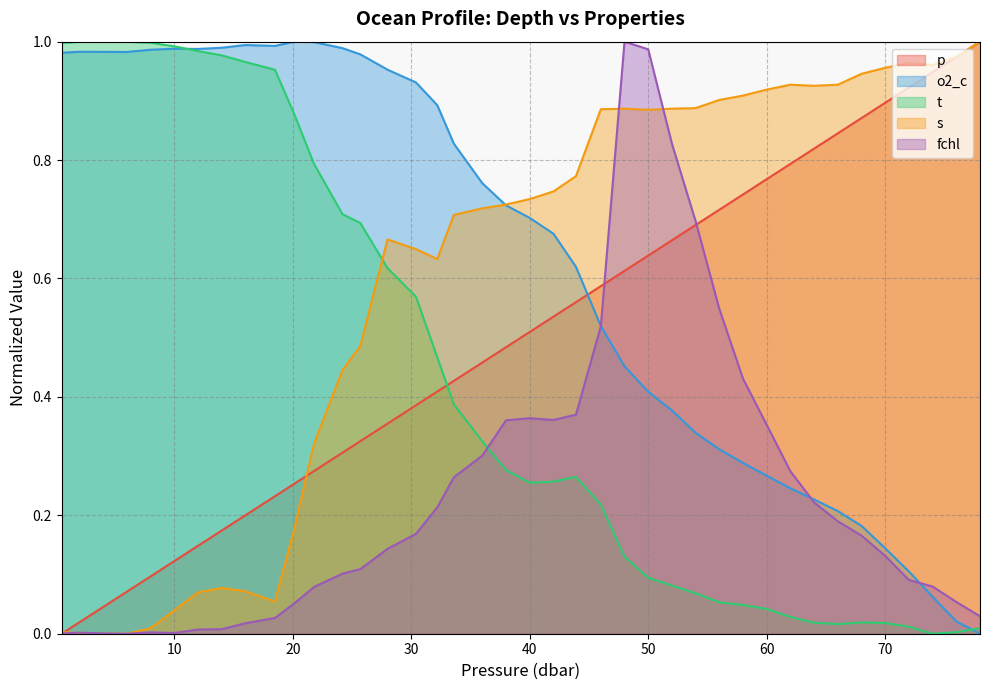

What is the label of the 21st point from the left?

40.0